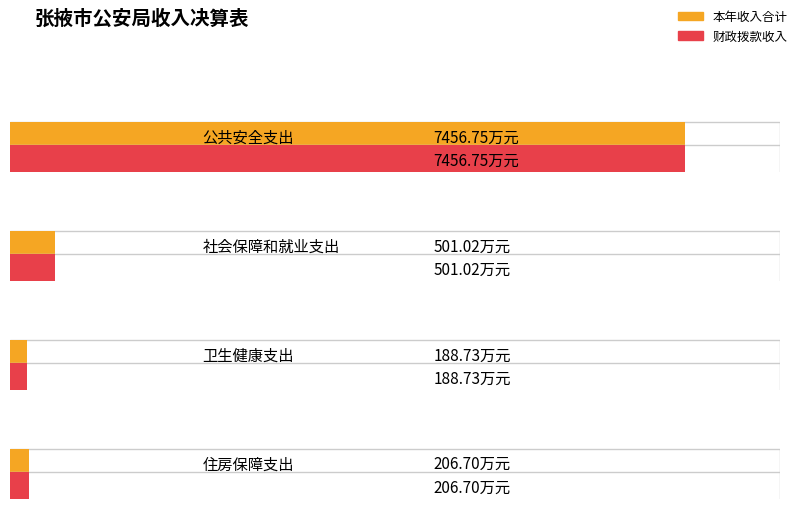

Which label corresponds to the smallest value in the chart?

卫生健康支出